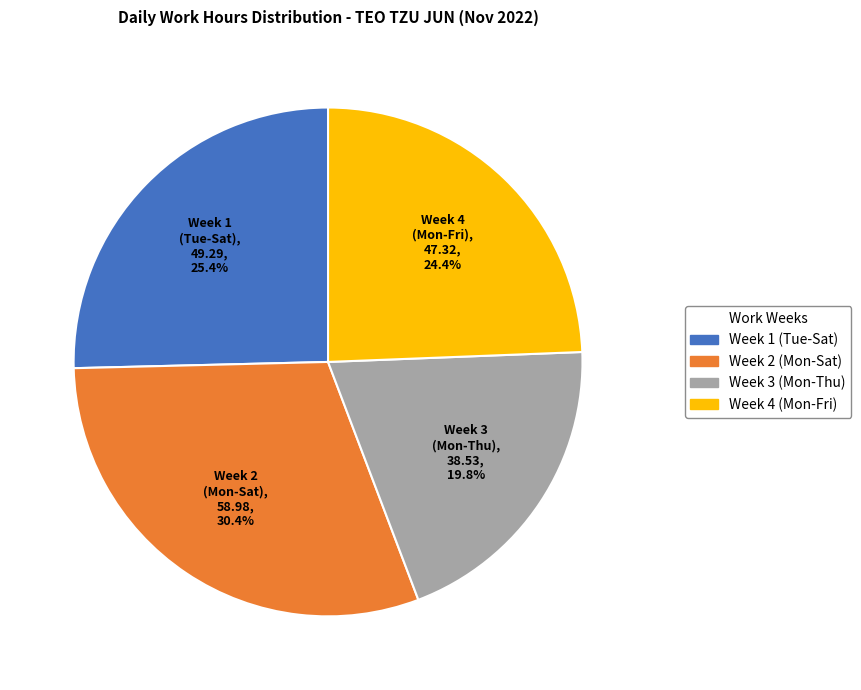

Does any single category account for the majority?

No